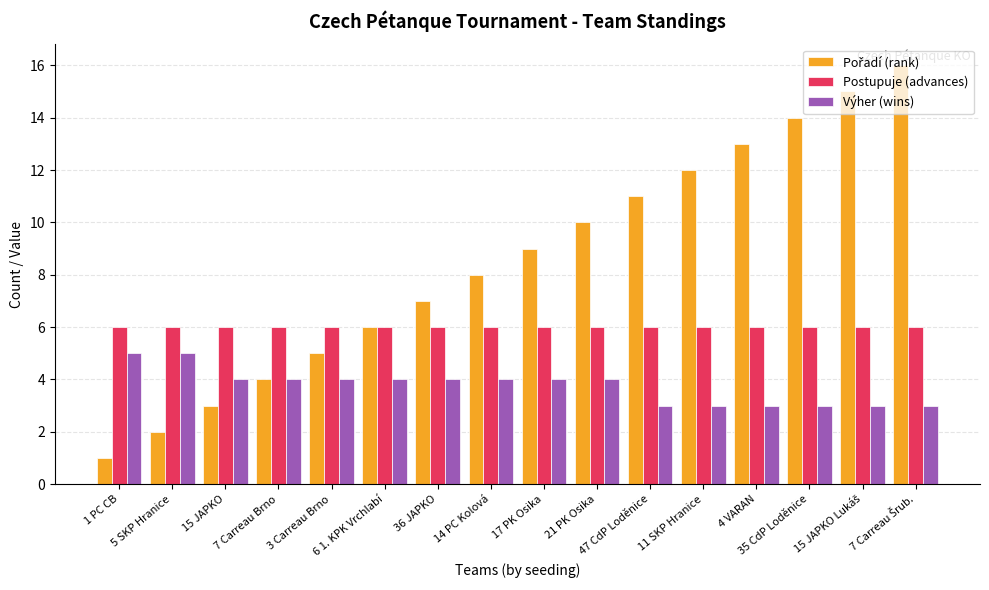

What is the sum of the Výher (wins) values at 17 PK Osika and 47 CdP Loděnice?

7